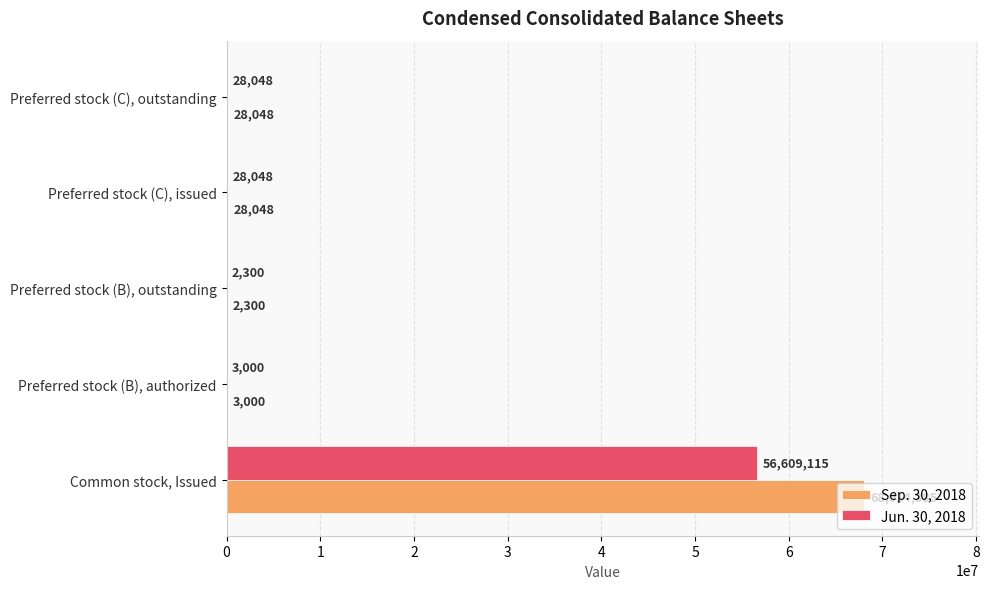

Read the Jun. 30, 2018 value at Preferred stock (C), outstanding.

28048